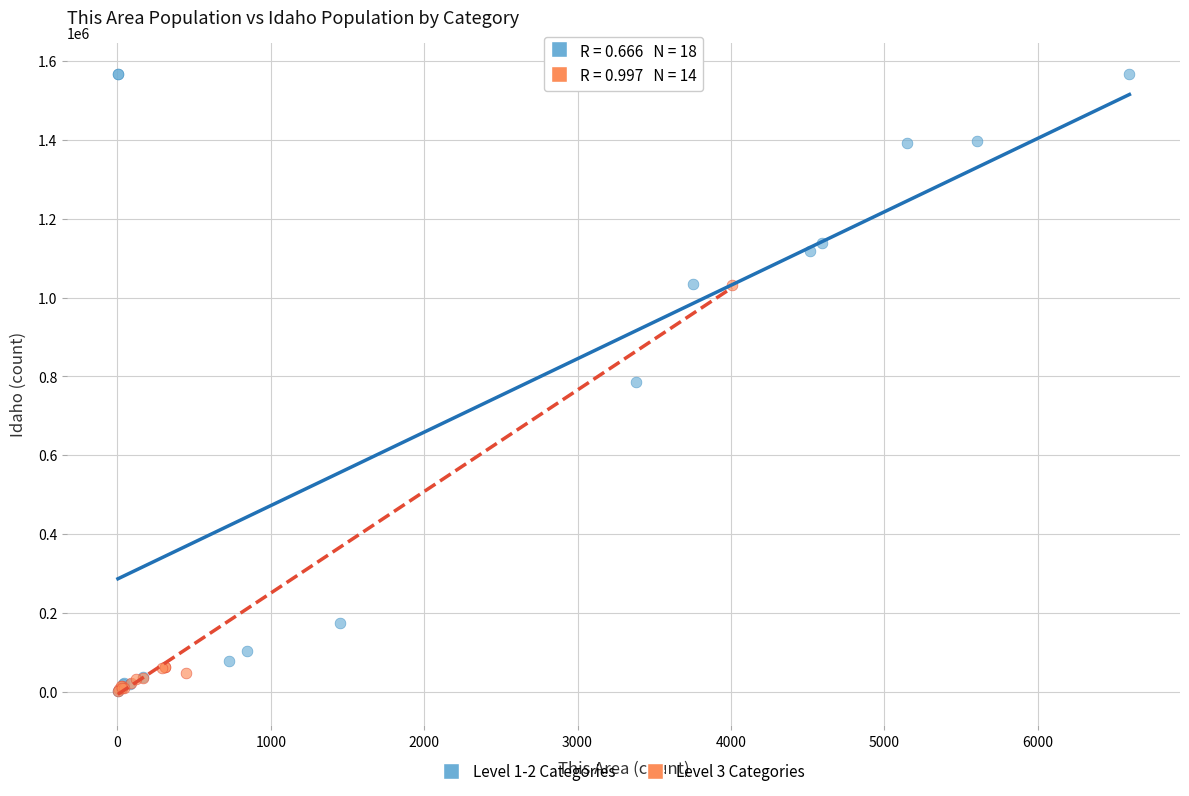

Which series reaches the maximum Y coordinate?

Level 1-2 Categories